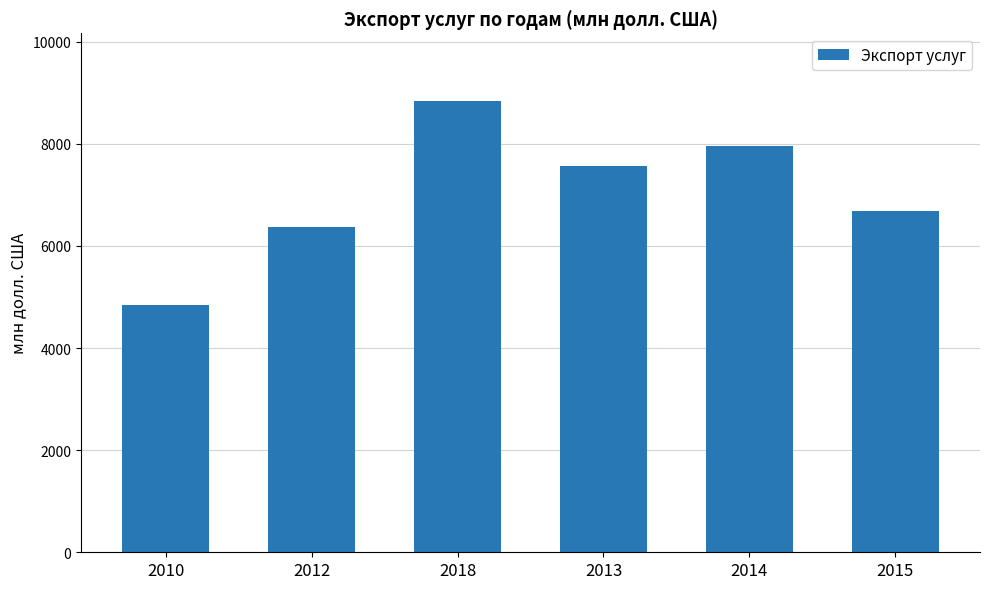

Which label corresponds to the largest value in the chart?

2018